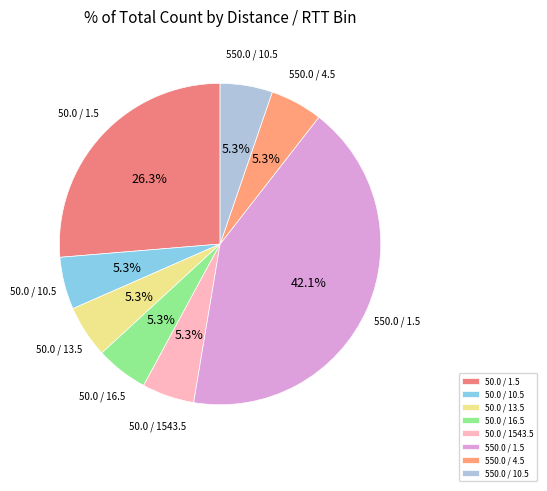

Is it true that 50.0 / 10.5 is 1% of the pie?

False